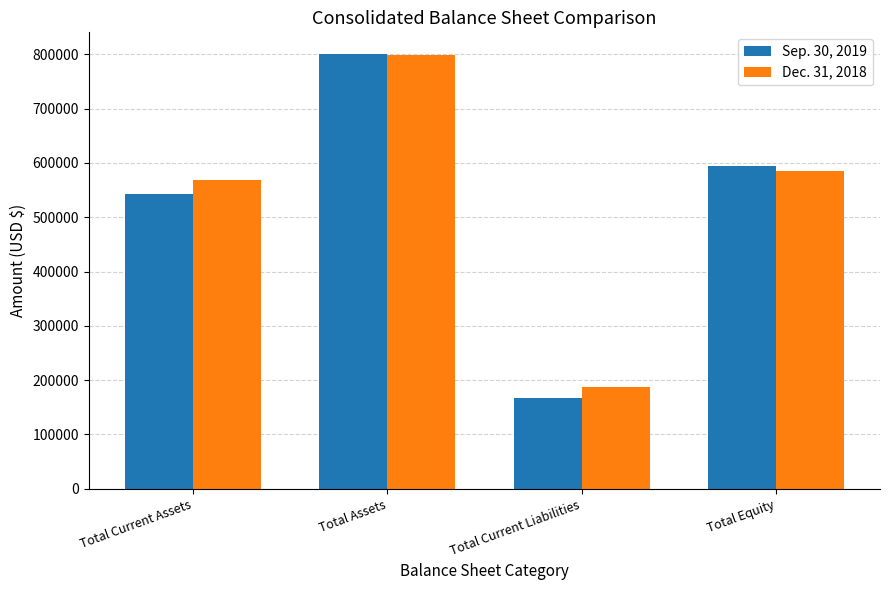

Reading left to right, list all the values displayed in this chart.

Sep. 30, 2019: Total Current Assets=543348	Total Assets=800428	Total Current Liabilities=167906	Total Equity=593420
Dec. 31, 2018: Total Current Assets=569402	Total Assets=799167	Total Current Liabilities=186977	Total Equity=585746